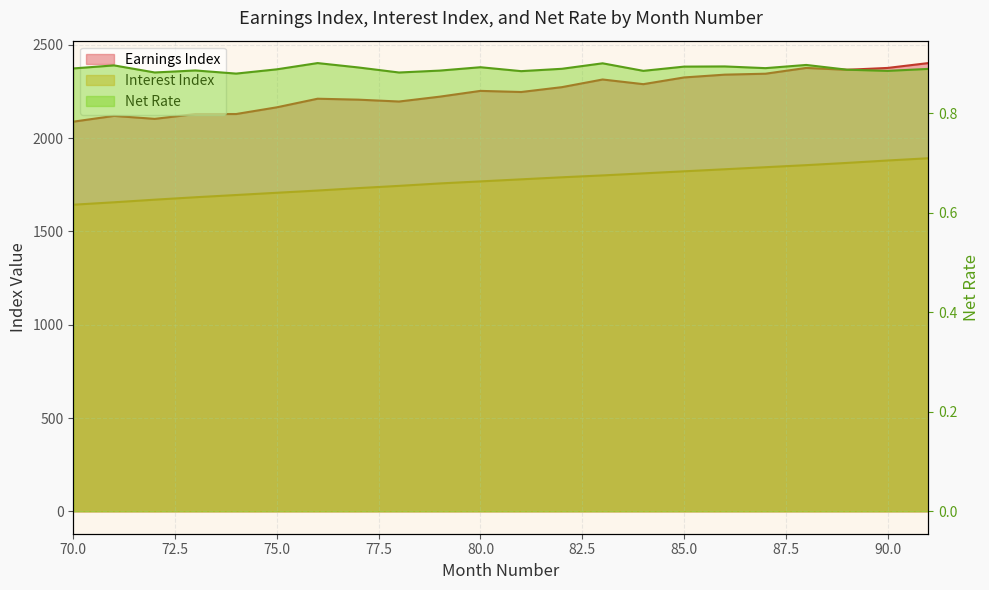

Is the value of Net Rate at 74 greater than the value of Earnings Index at 76?

No